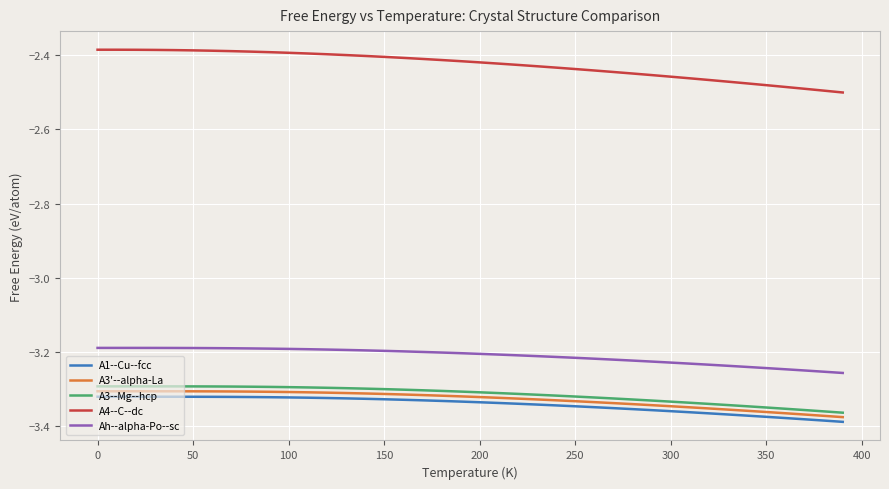

Which series has the widest spread of values?

A4--C--dc